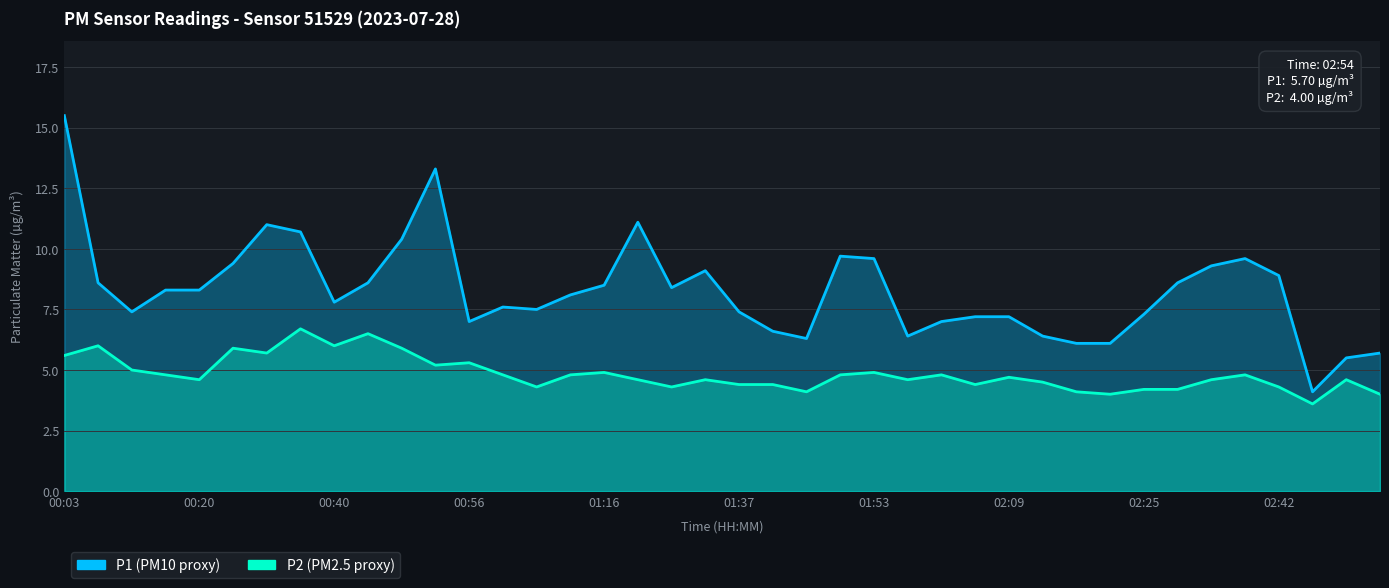

Rank the series by their maximum value, from highest to lowest.

P1, P2